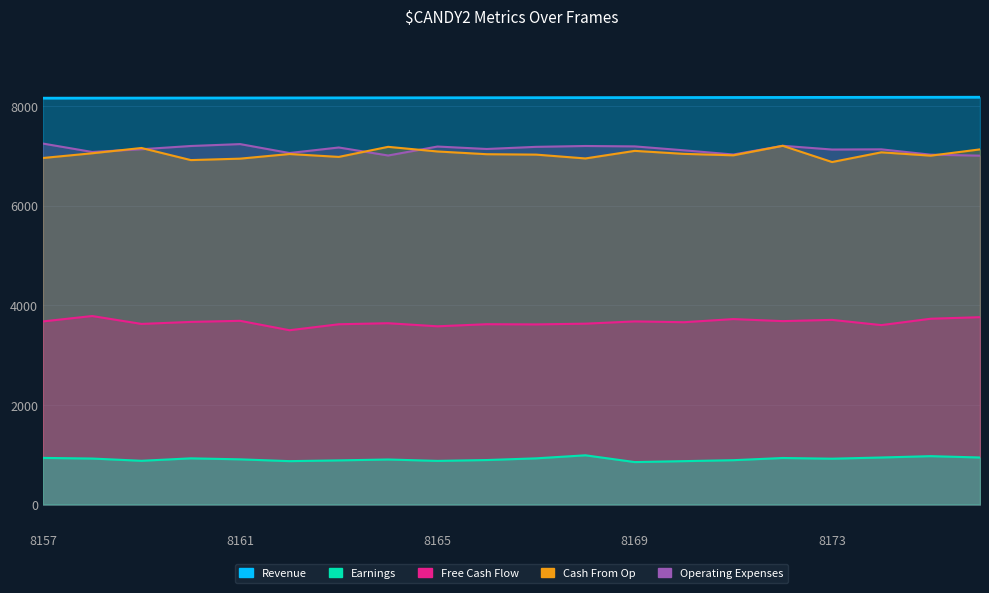

True or false: Earnings and Revenue cross at least once.

False